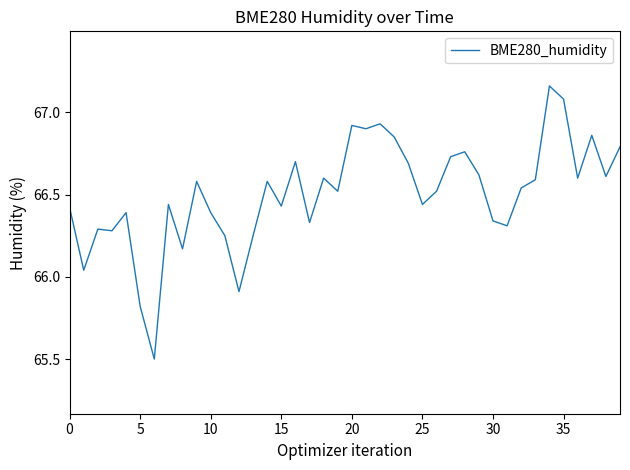

What is the smallest value displayed?

65.5